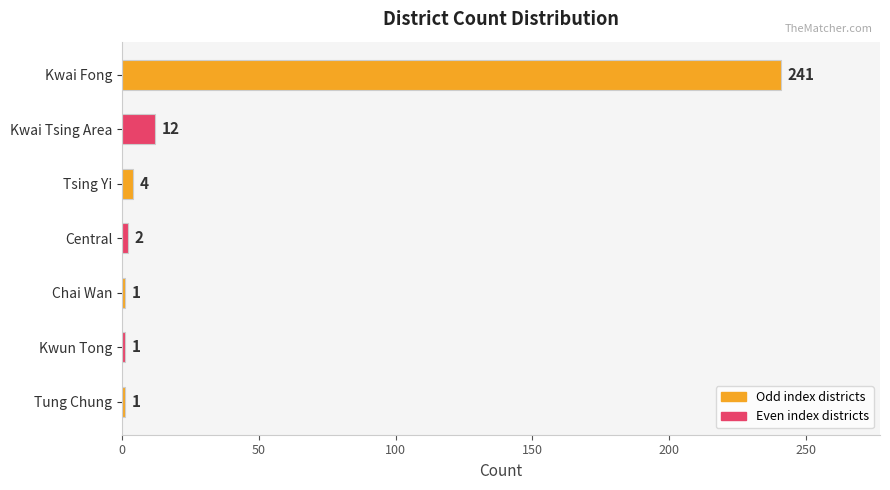

What is the approximate value at Kwai Fong, to the nearest 5?

240